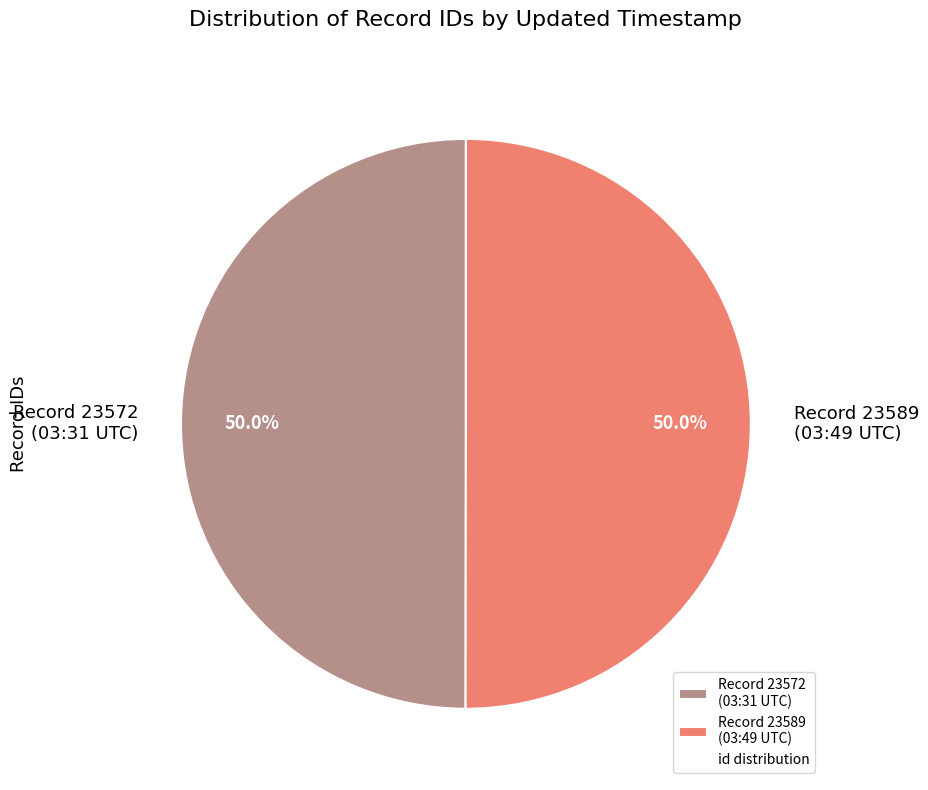

What percentage is NOT represented by Record 23572 (03:31 UTC)?

50.0%